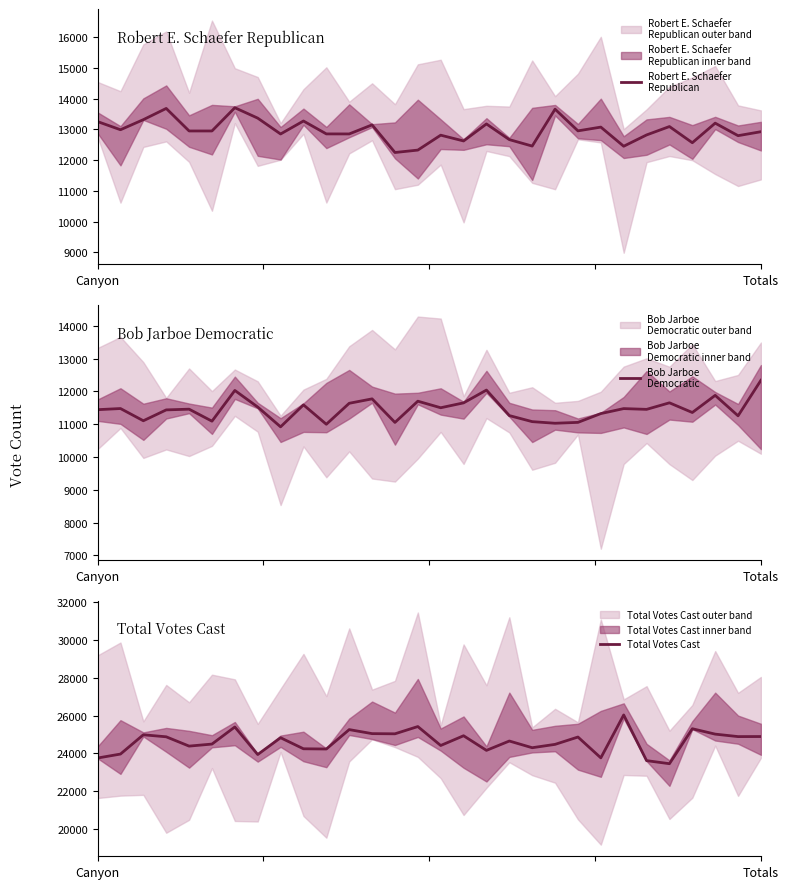

Rank the series by their maximum value, from highest to lowest.

Total Votes Cast, Robert E. Schaefer
Republican, Bob Jarboe
Democratic